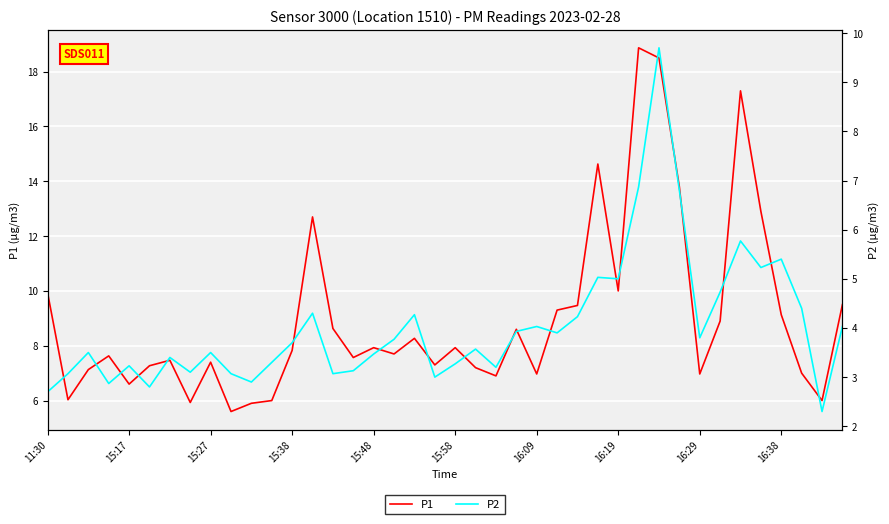

What are all the series names shown in the legend?

P1, P2